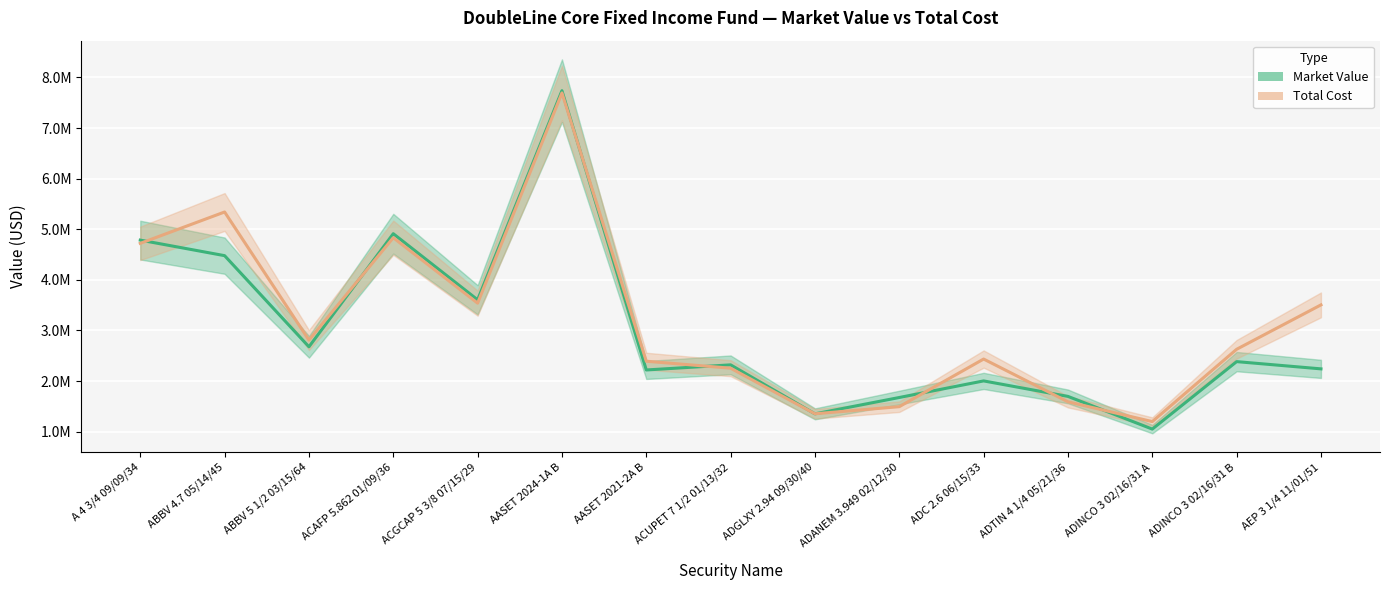

What is the value of the Market Value point at the 1st from the left?

4785739.9